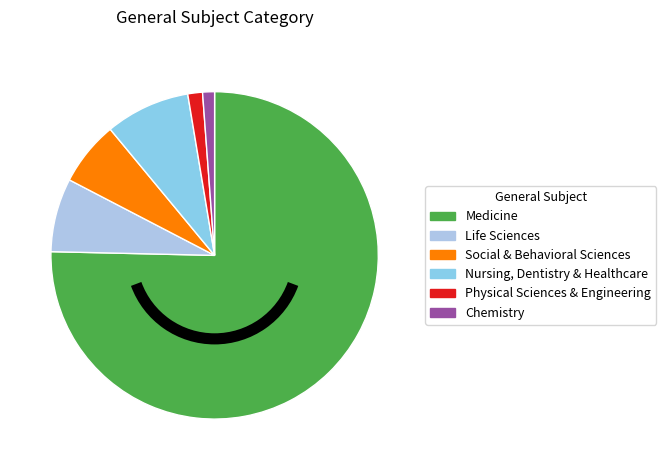

Which category has the biggest portion of the pie?

Medicine